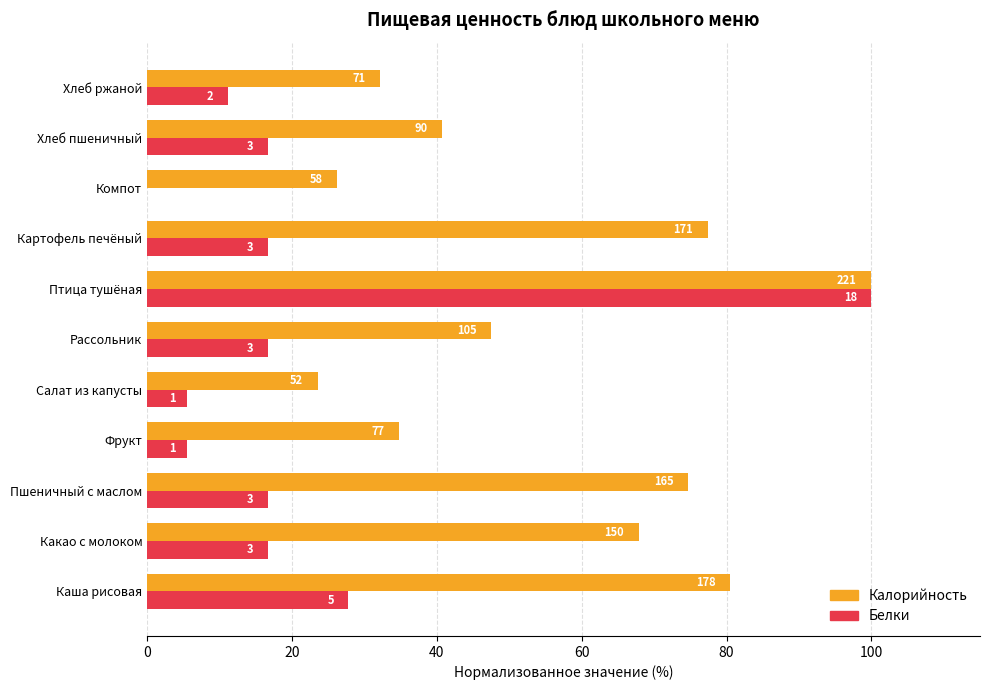

Reading left to right, list all the values displayed in this chart.

Калорийность: 80.5	67.9	74.7	34.8	23.5	47.5	100.0	77.4	26.2	40.7	32.1
Белки: 27.8	16.7	16.7	5.6	5.6	16.7	100.0	16.7	0.0	16.7	11.1